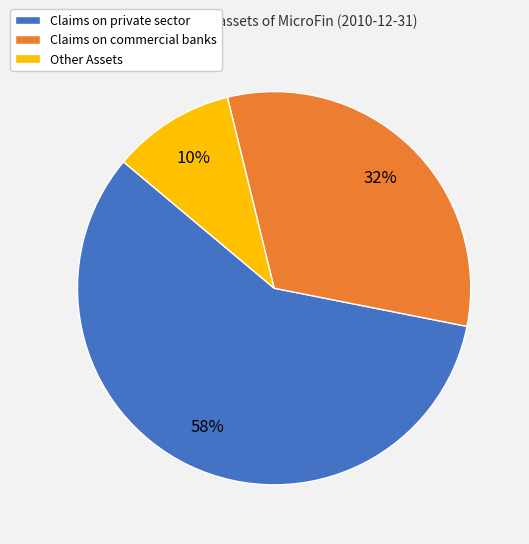

Approximately how many times larger is the value at Other Assets compared to Claims on private sector?

0.2